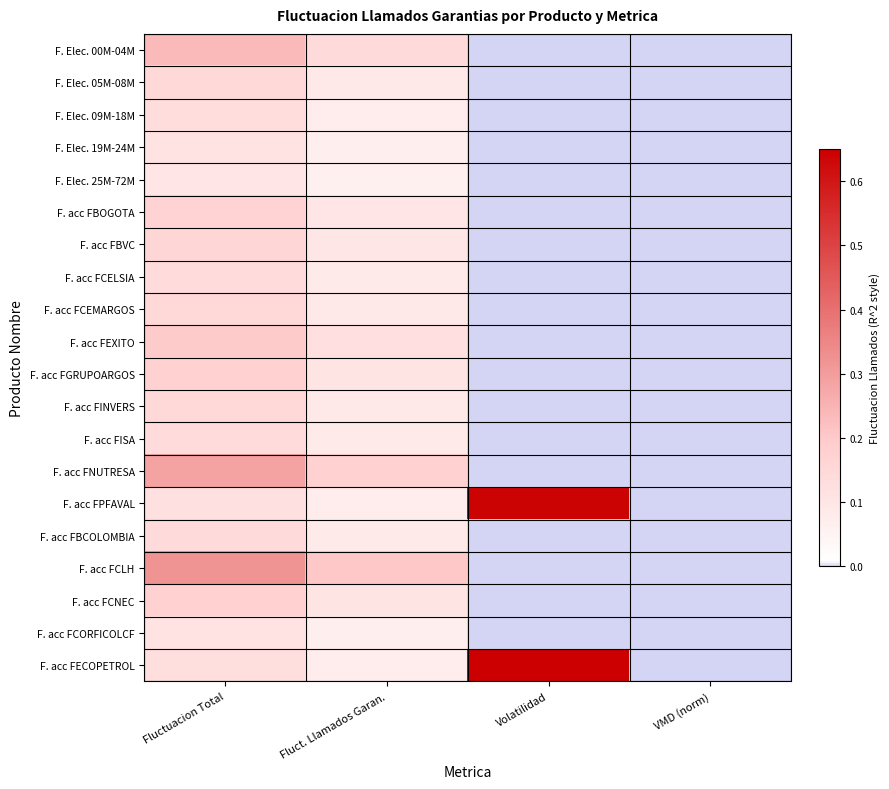

At which category is the sum across all series the highest?

Fluctuacion Total